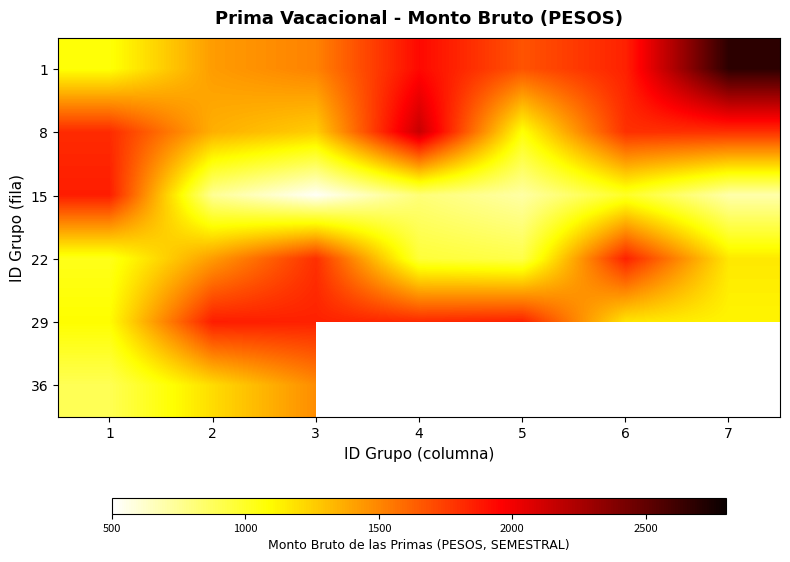

True or false: 29 has a value of 2579.5 at 4.

False